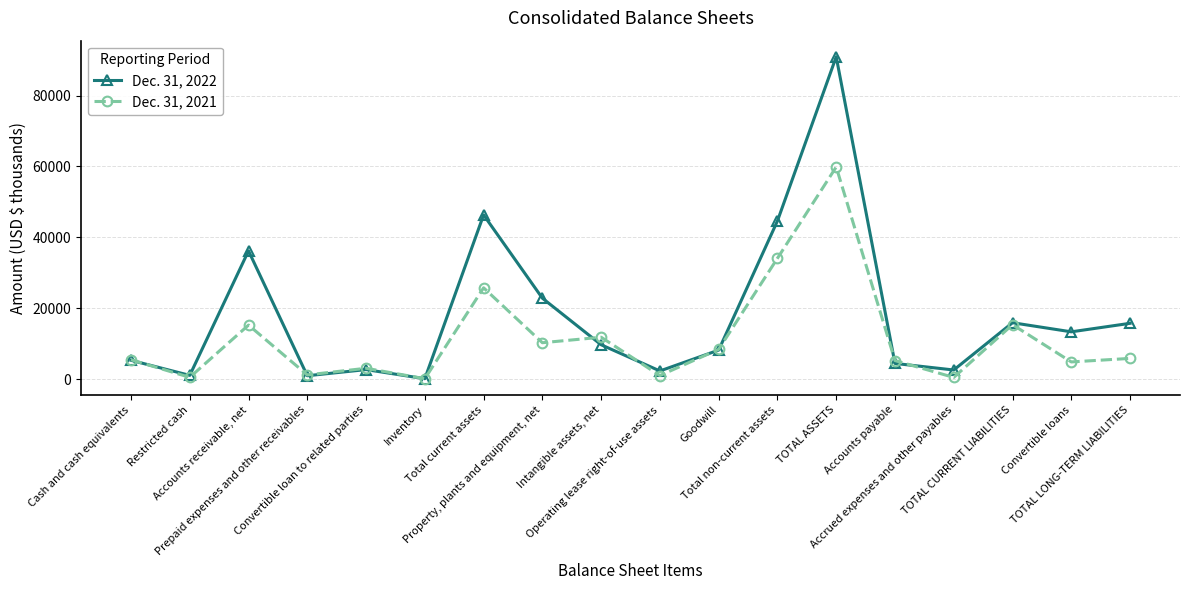

What is the maximum value shown in the chart?

90928